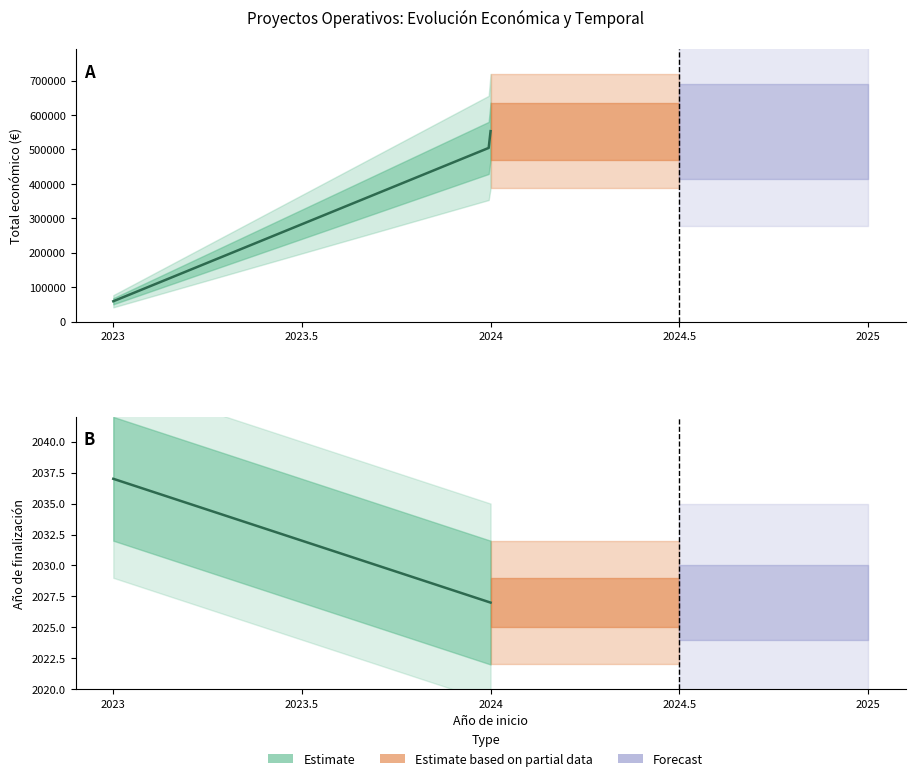

At which category is the sum across all series the highest?

2024